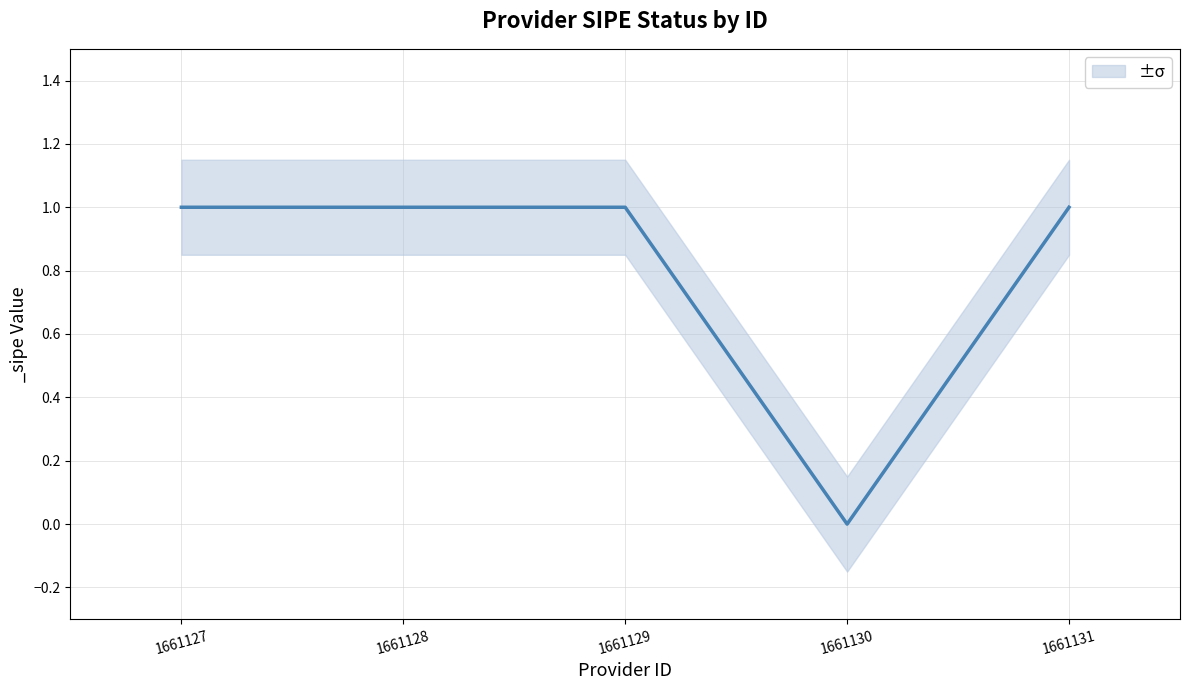

What is the label of the 2nd point from the left?

1661128